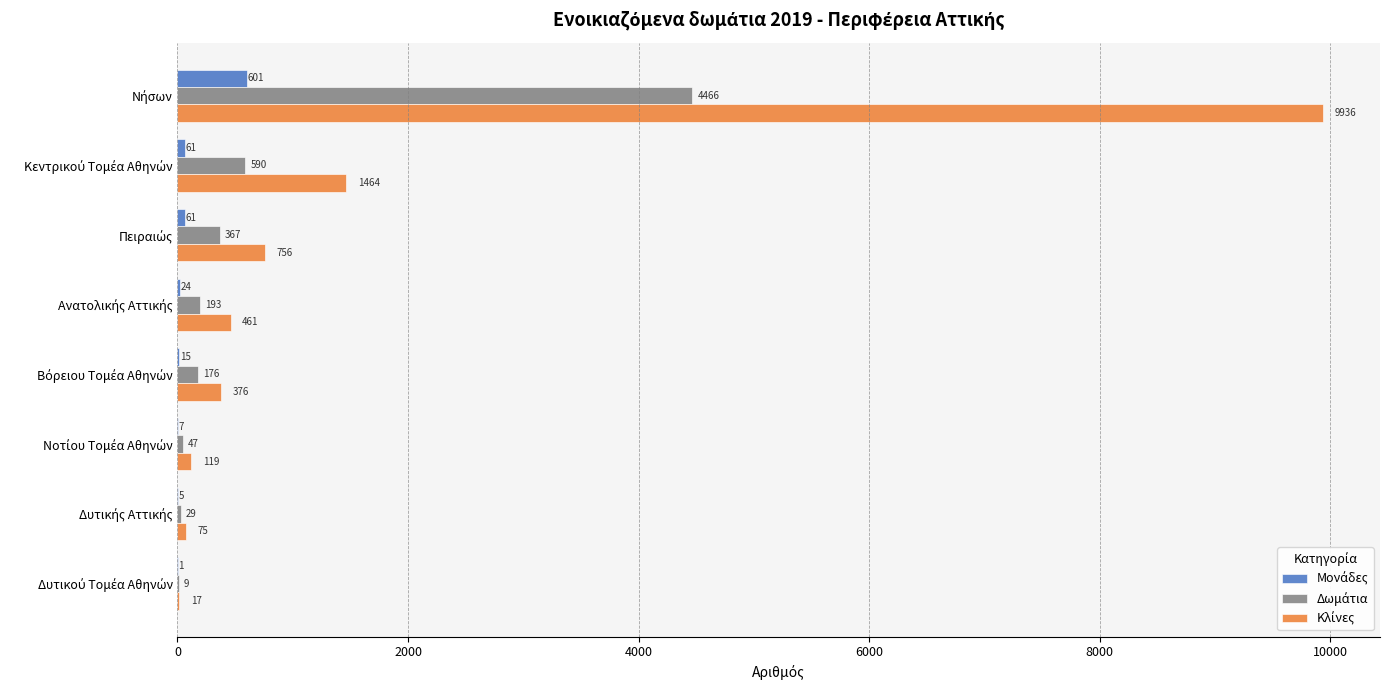

What is the maximum value shown in the chart?

9936